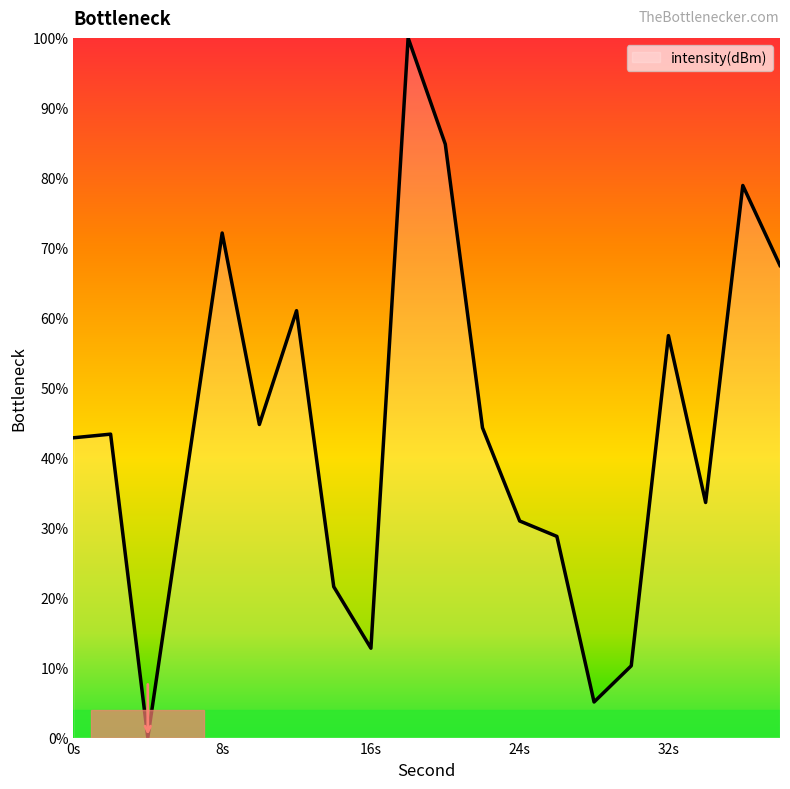

What is the difference between the maximum and minimum values?

100.0